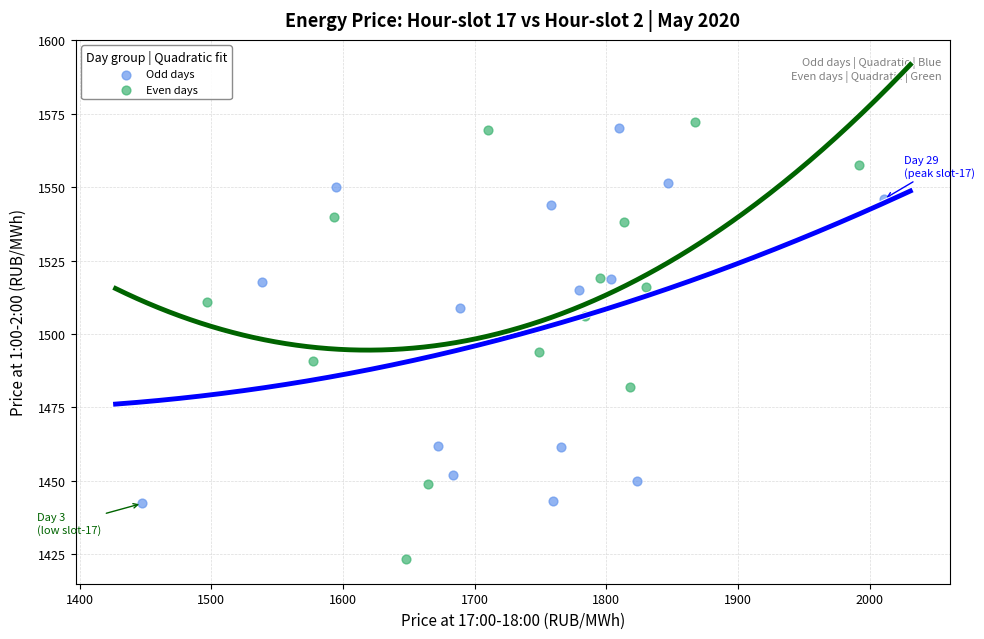

Which series has the widest spread of Y values?

Even days